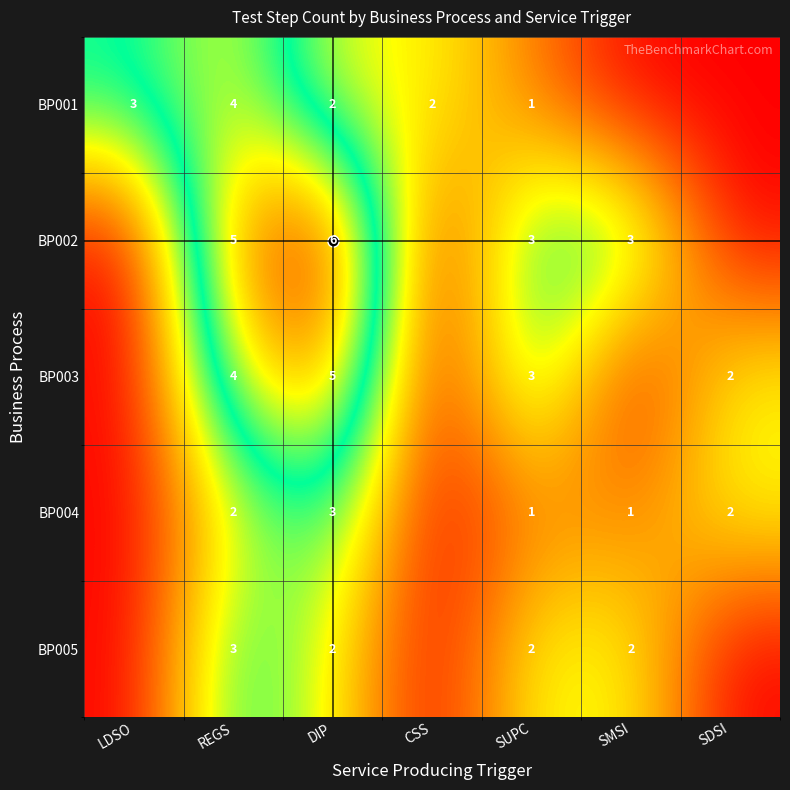

The BP002 series shows 3 at SMSI. True or false?

True